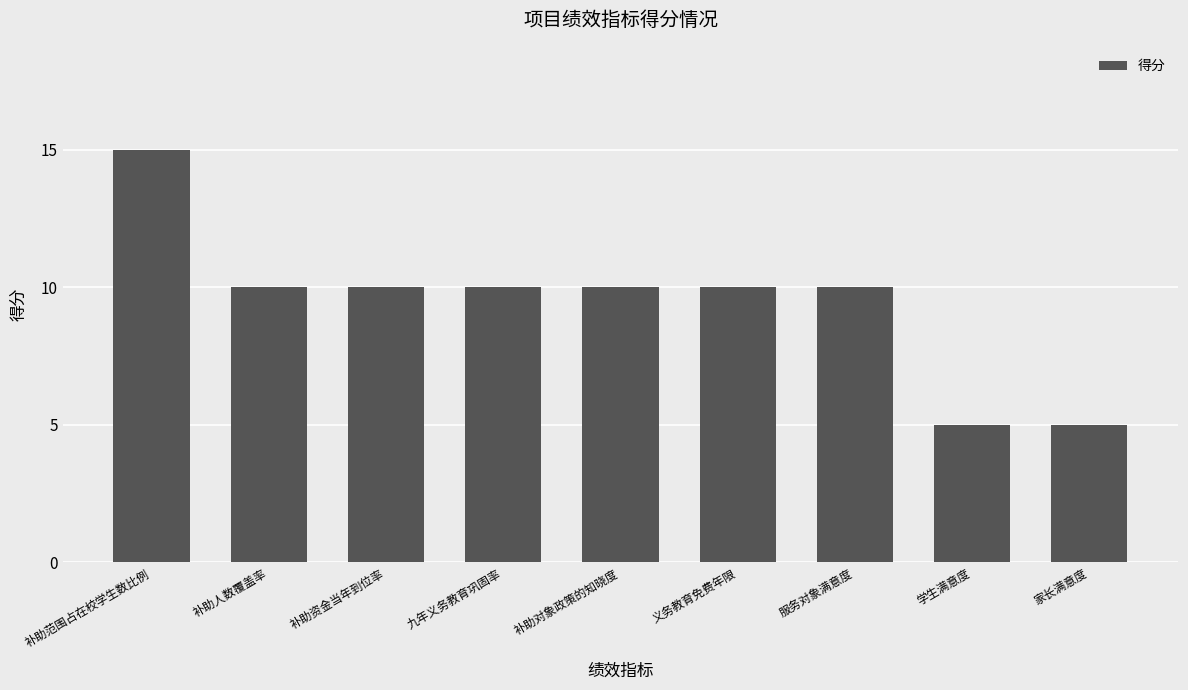

What is the smallest value displayed?

5